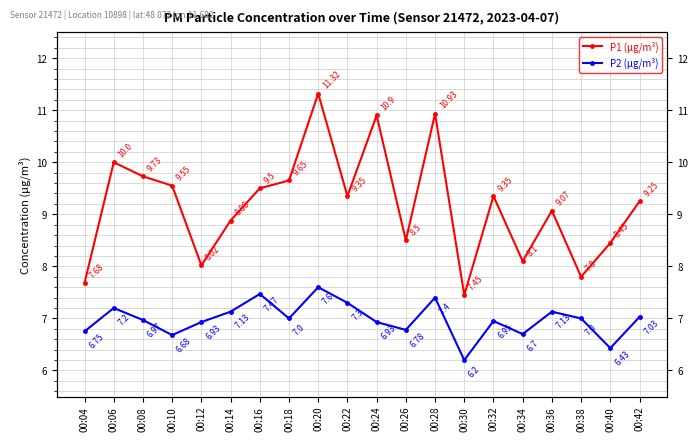

True or false: P2 (μg/m³) has a value of 9.5 at 00:22.

False